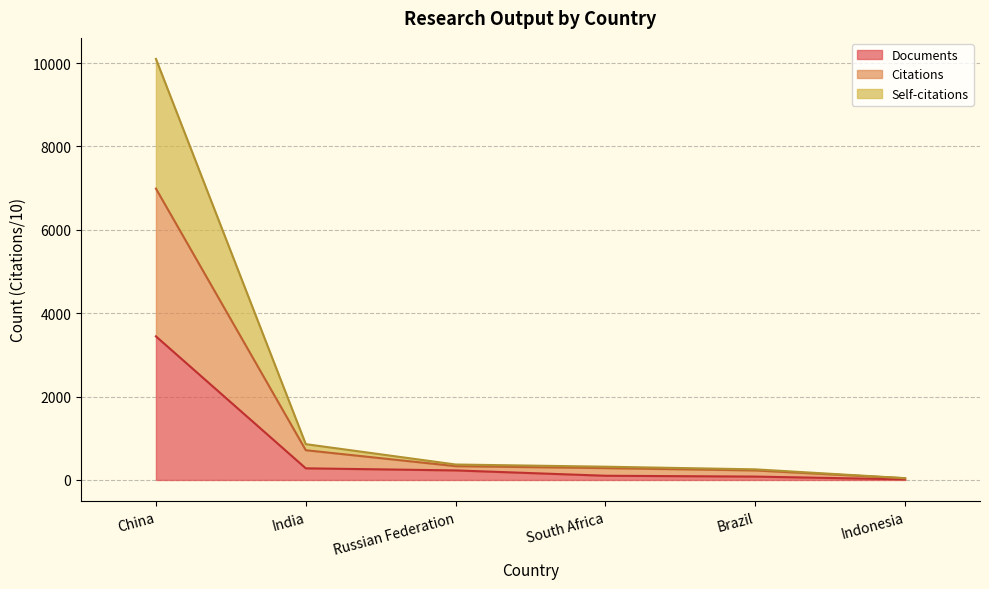

What is the difference between the highest and lowest values at Russian Federation?

141.7